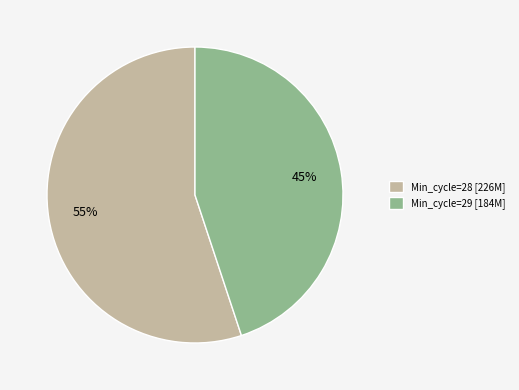

Is it true that Min_cycle=28 [226M] is 55% of the pie?

True